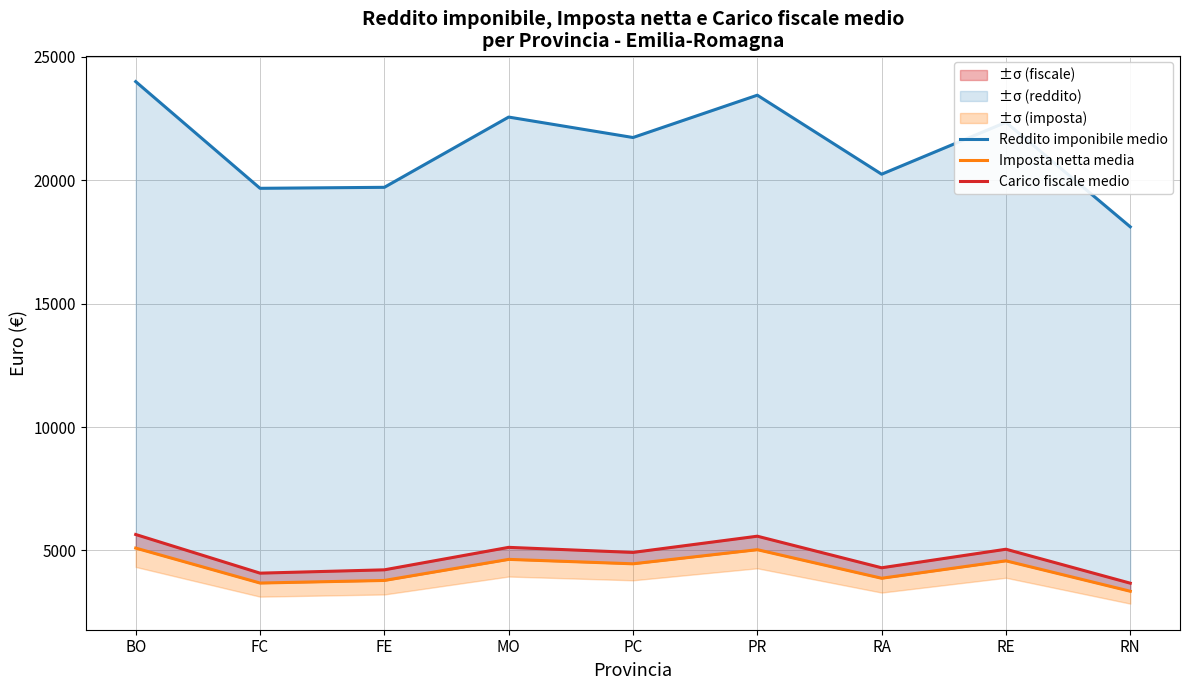

Does the chart display data point markers on the line(s)?

No